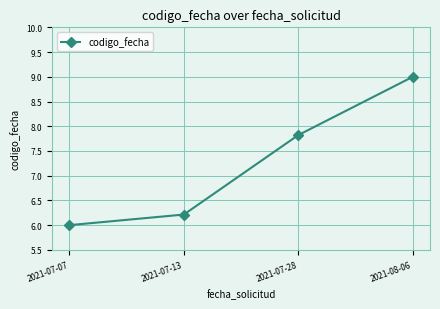

Between 2021-08-06 and 2021-07-07, which is larger?

2021-08-06